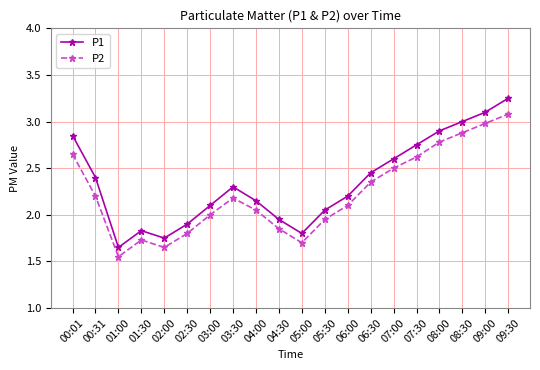

True or false: P1 and P2 intersect in this chart.

False